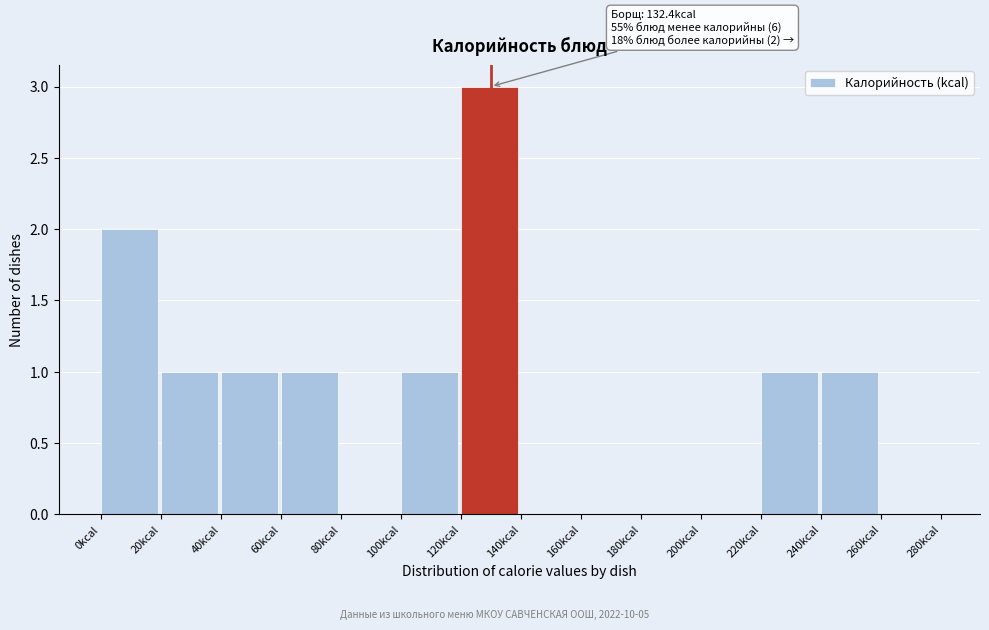

Which range on the x-axis has the tallest bar?

120 to 140